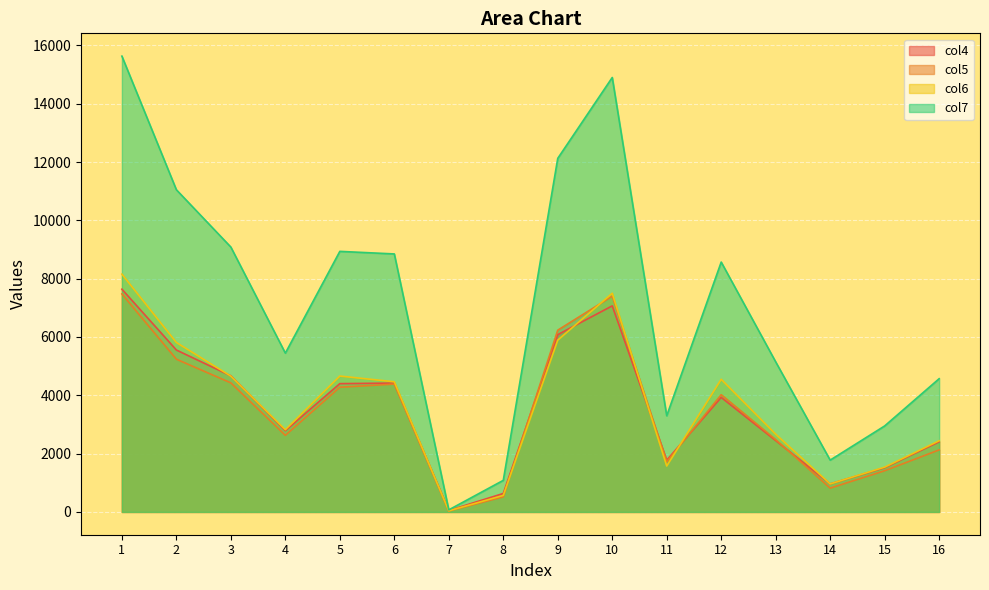

At which category does col6 reach its first local valley?

4